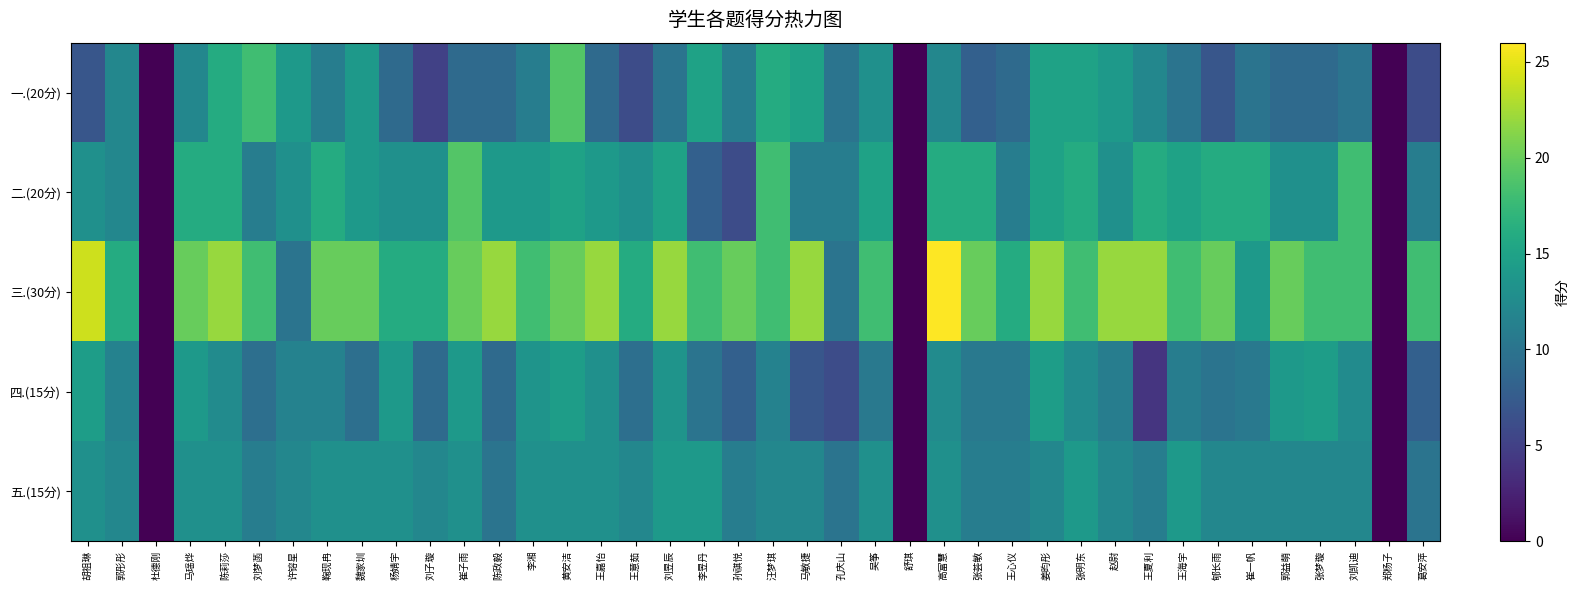

Which has a higher value, 鞠现冉 or 胡祖琳?

鞠现冉